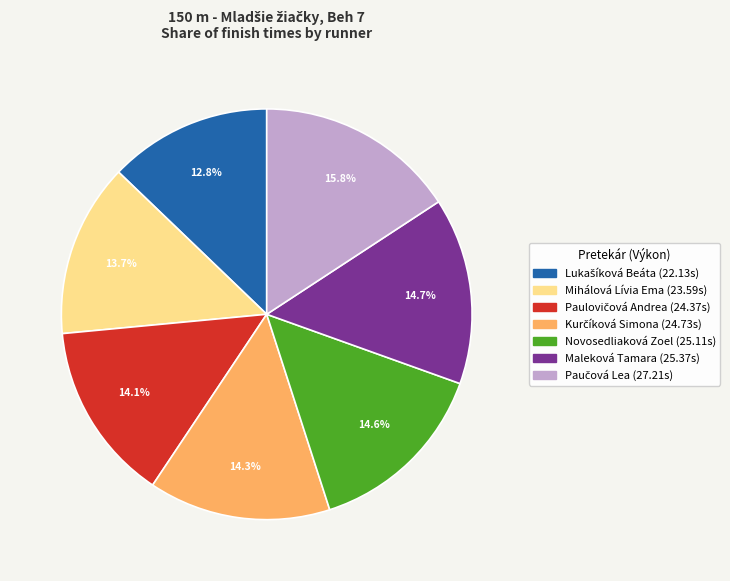

What percentage is NOT represented by Maleková Tamara?

85.3%